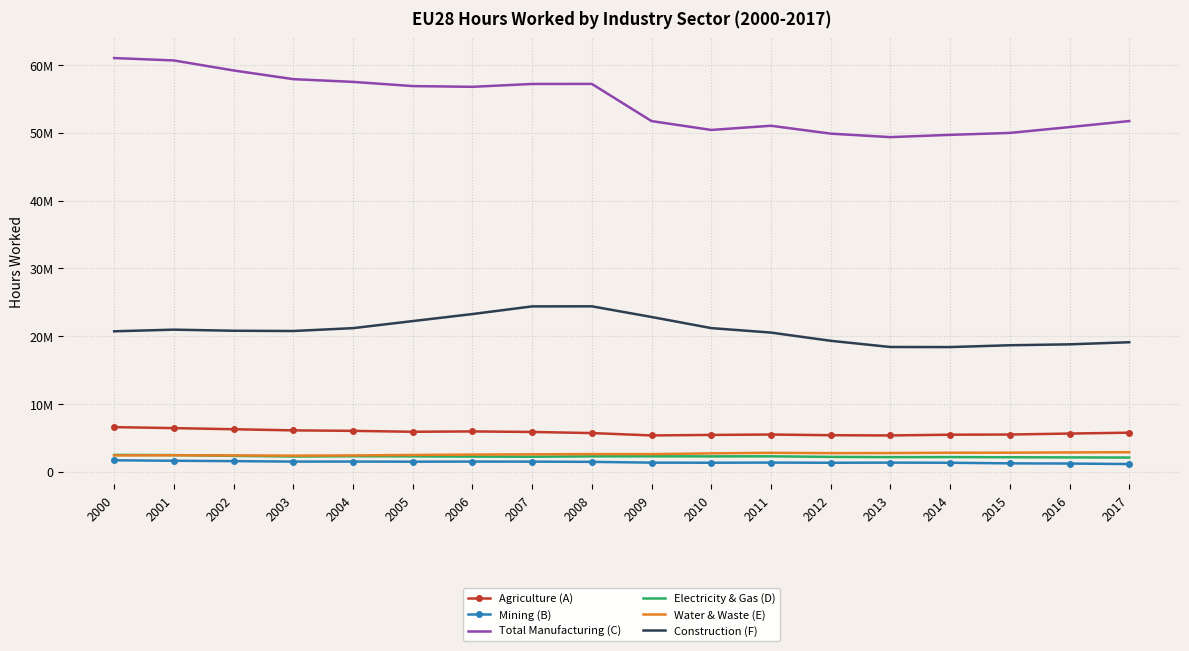

Is it true that Total Manufacturing (C) equals 73102325 at 2010?

False